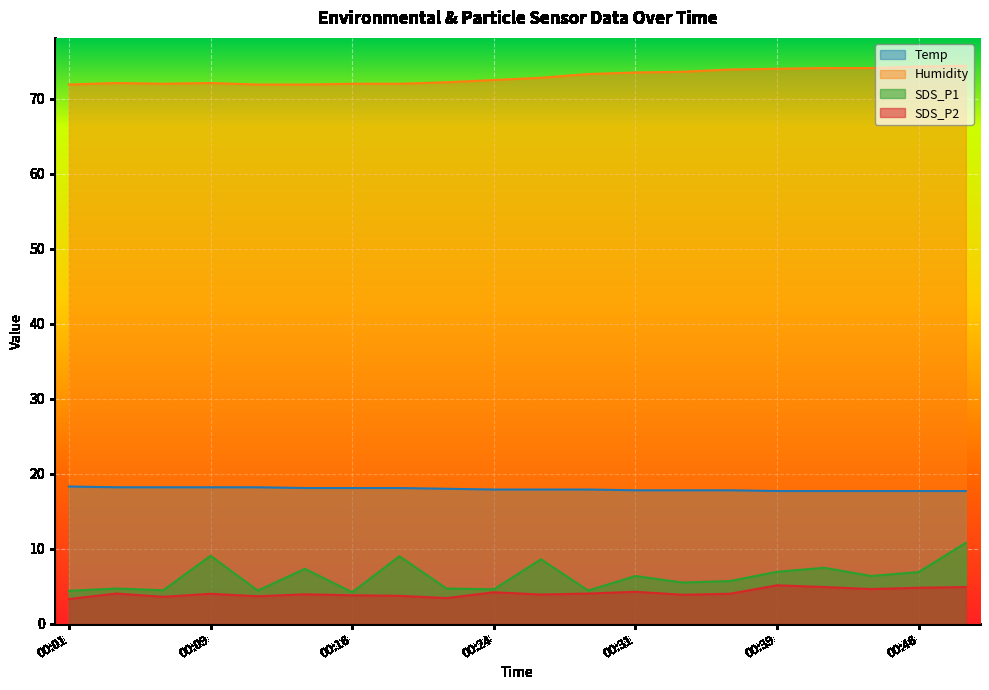

Which has a higher value, 00:16 or 00:14?

00:16